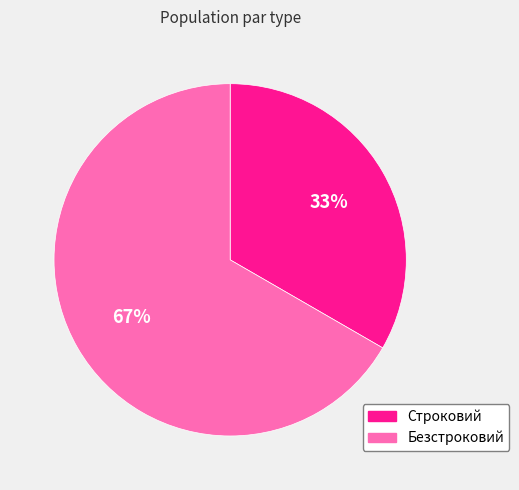

Which has a higher value, Строковий or Безстроковий?

Безстроковий